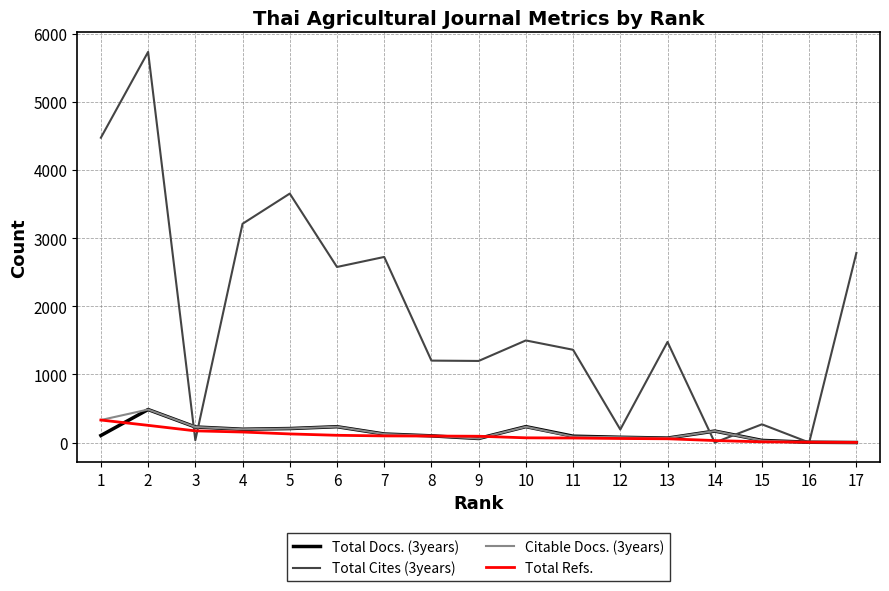

True or false: Total Docs. (3years) and Total Refs. cross at least once.

True